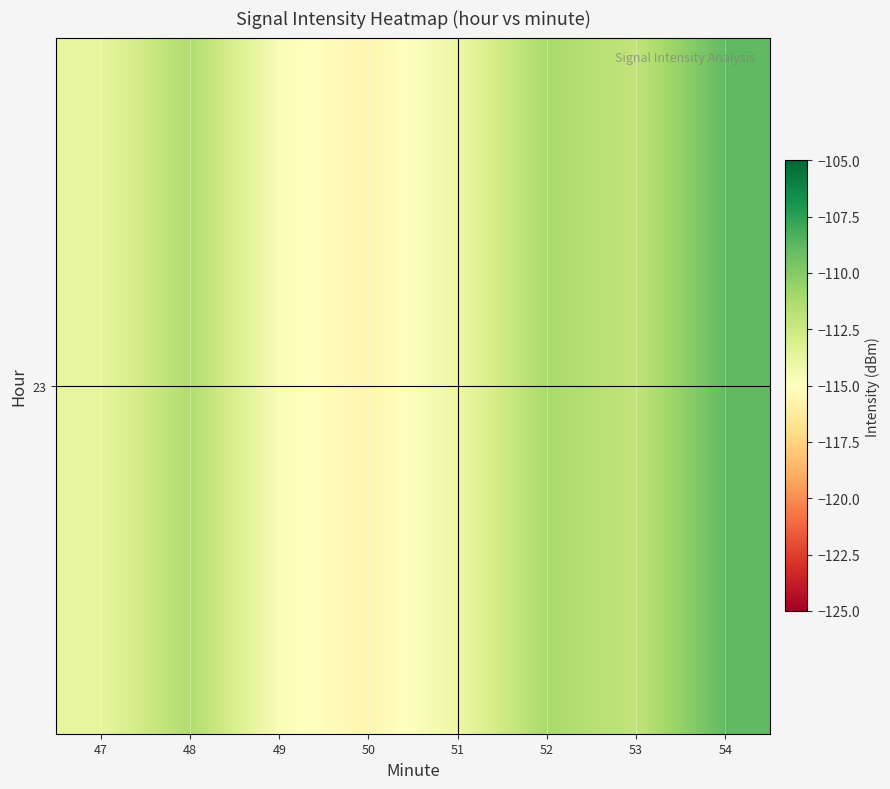

Read the value at 54.

-108.9